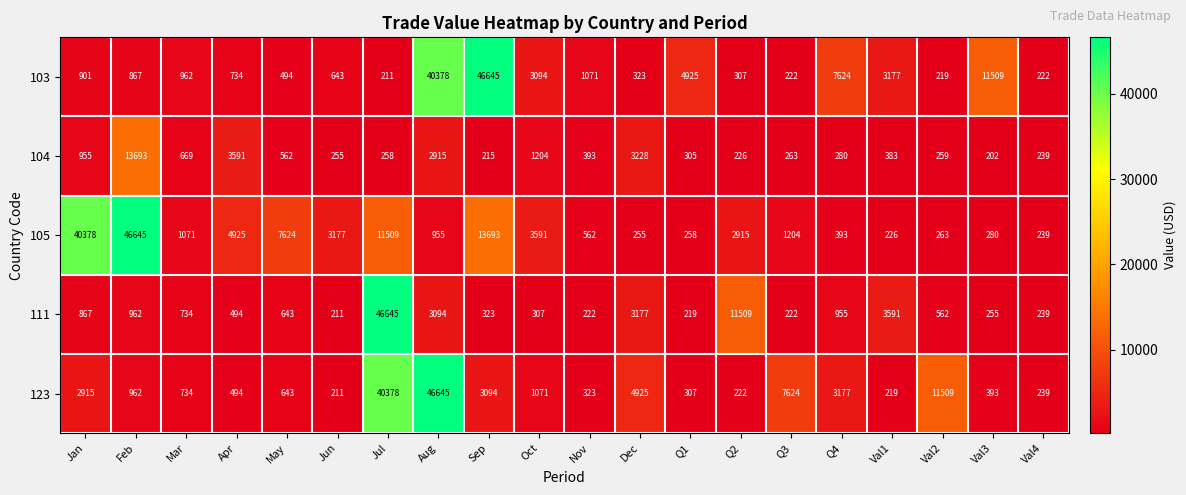

At which category does the chart reach its minimum across all series?

Val3